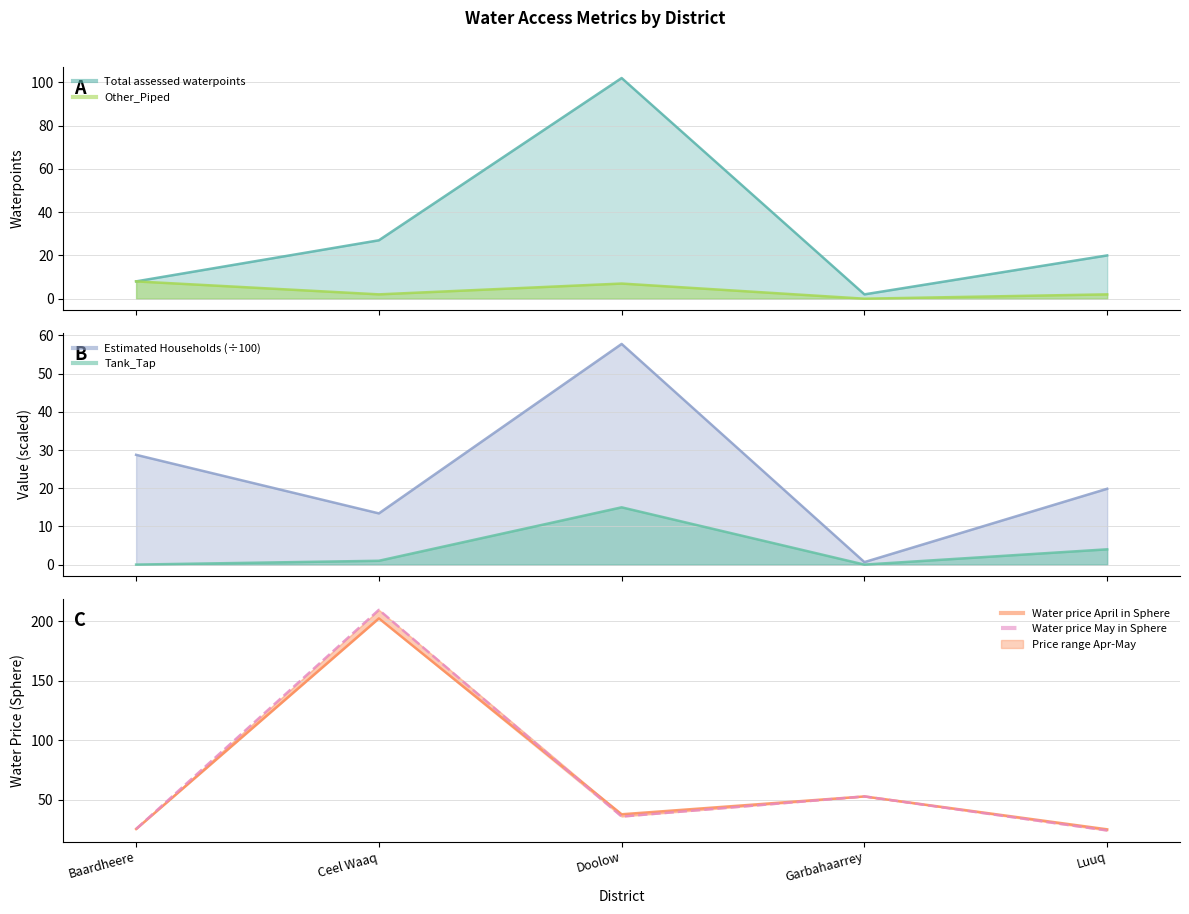

Which series changed the most between Doolow and Garbahaarrey?

Total assessed waterpoints_line